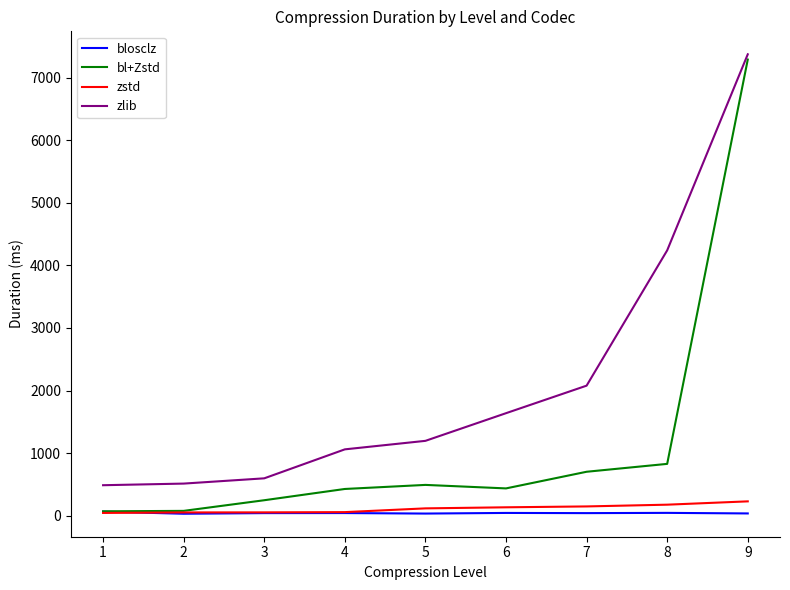

What is the maximum value for bl+Zstd?

7289